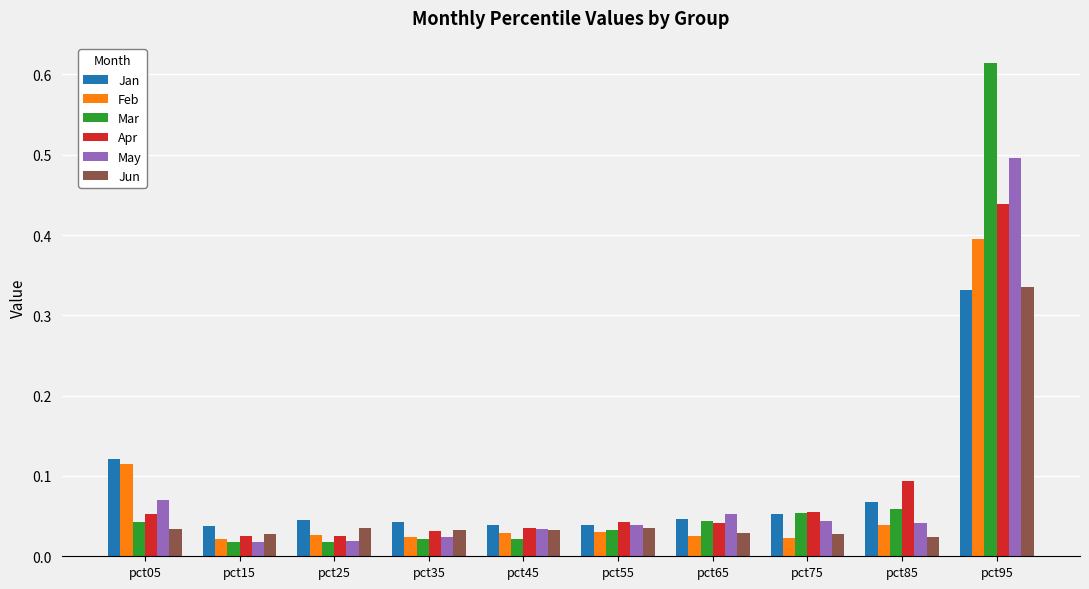

The value of Mar at pct85 is 0.1. True or false?

True